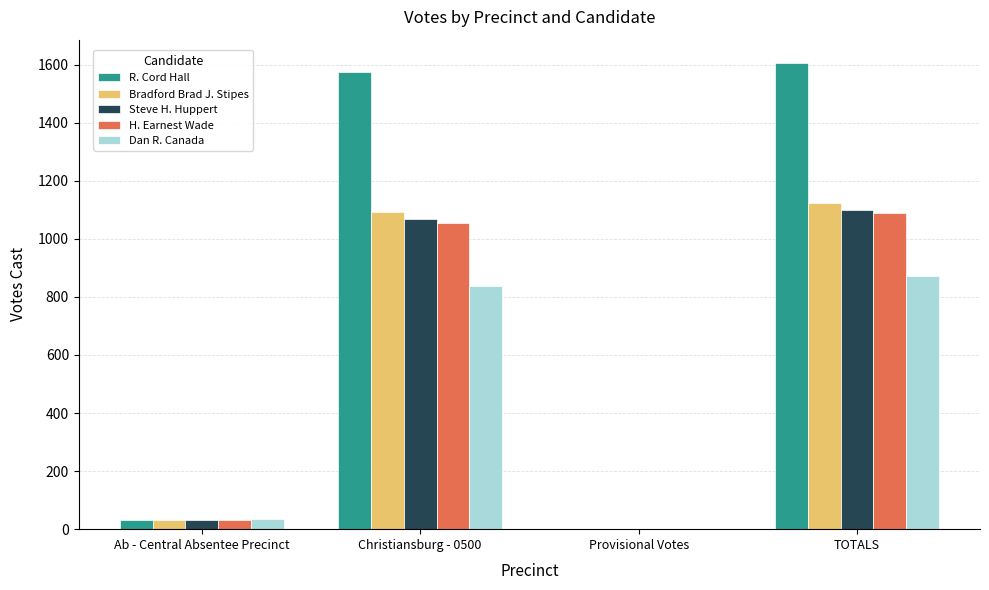

Is it true that Dan R. Canada equals 837 at Christiansburg - 0500?

True